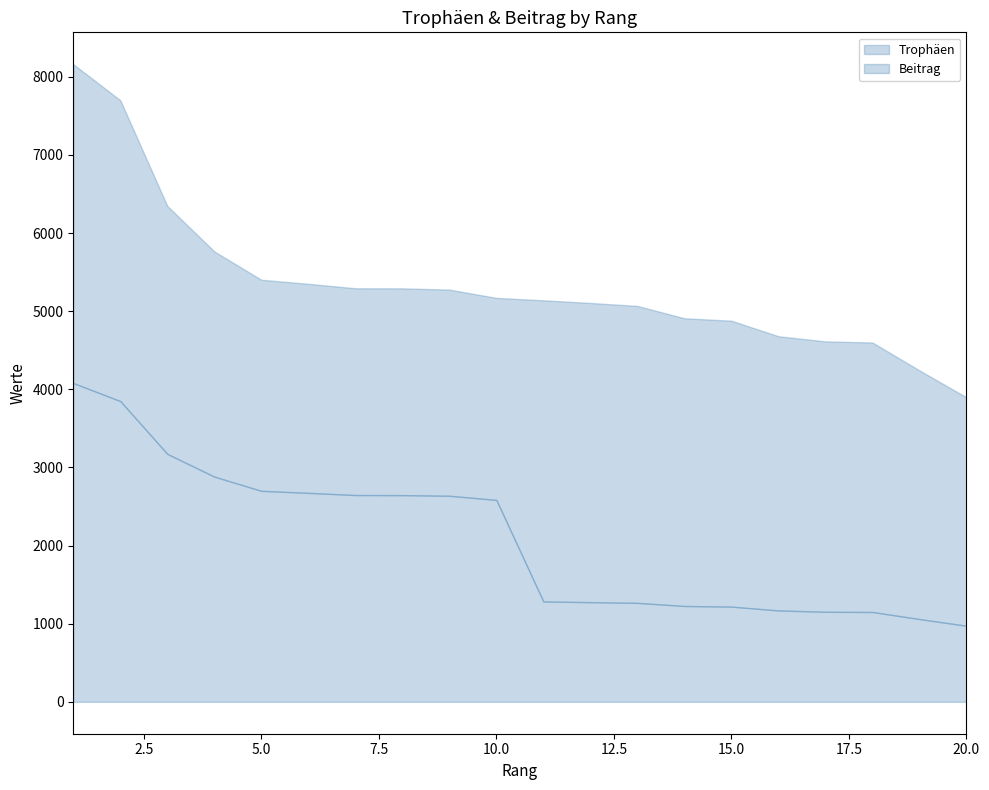

Which series has the largest total across all categories?

Trophäen